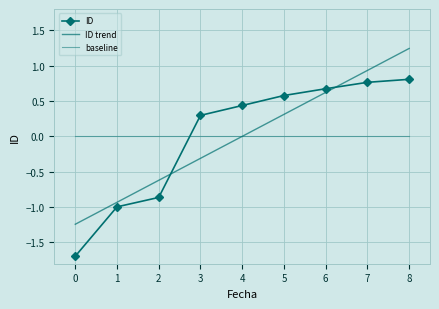

Rank the categories by ID value from highest to lowest.

8, 7, 6, 5, 4, 3, 2, 1, 0